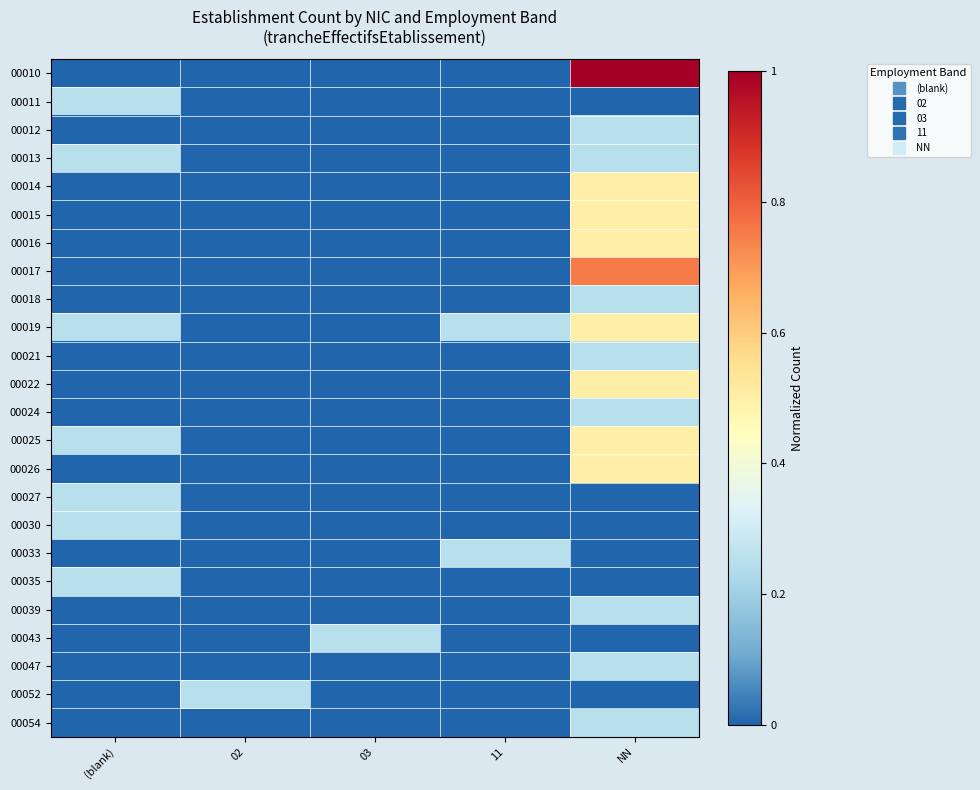

Which series has the largest range (max minus min)?

00010